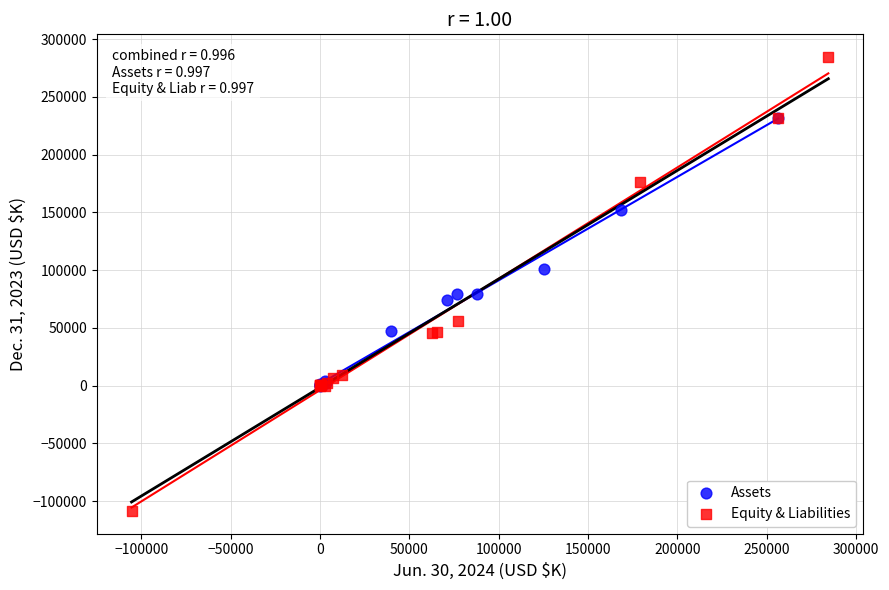

Which series has the widest spread of Y values?

Equity & Liabilities